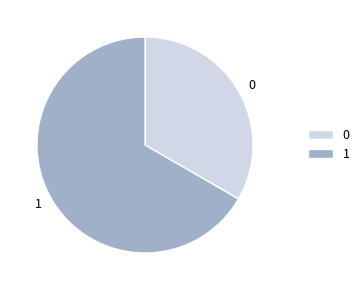

Rank the categories by value from highest to lowest.

1, 0